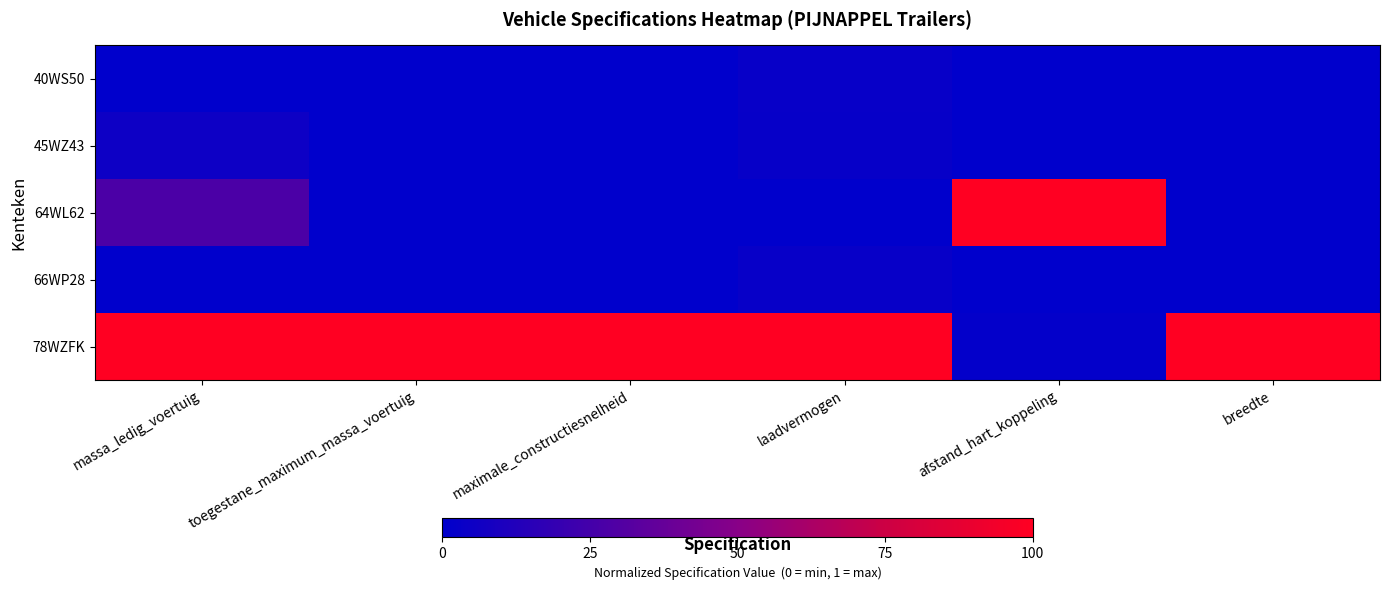

Rank the series at breedte from highest to lowest value.

78WZFK, 40WS50, 45WZ43, 64WL62, 66WP28